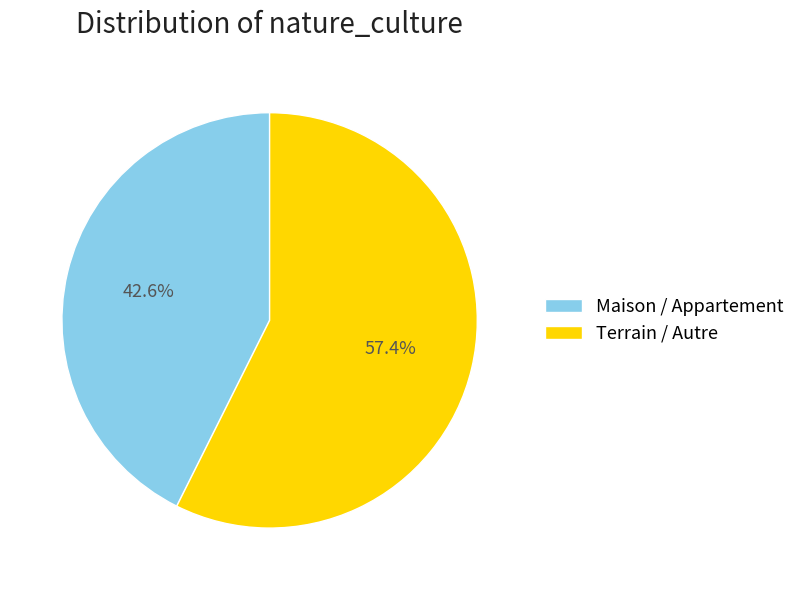

Combined, do Terrain / Autre and Maison / Appartement account for over 50%?

Yes